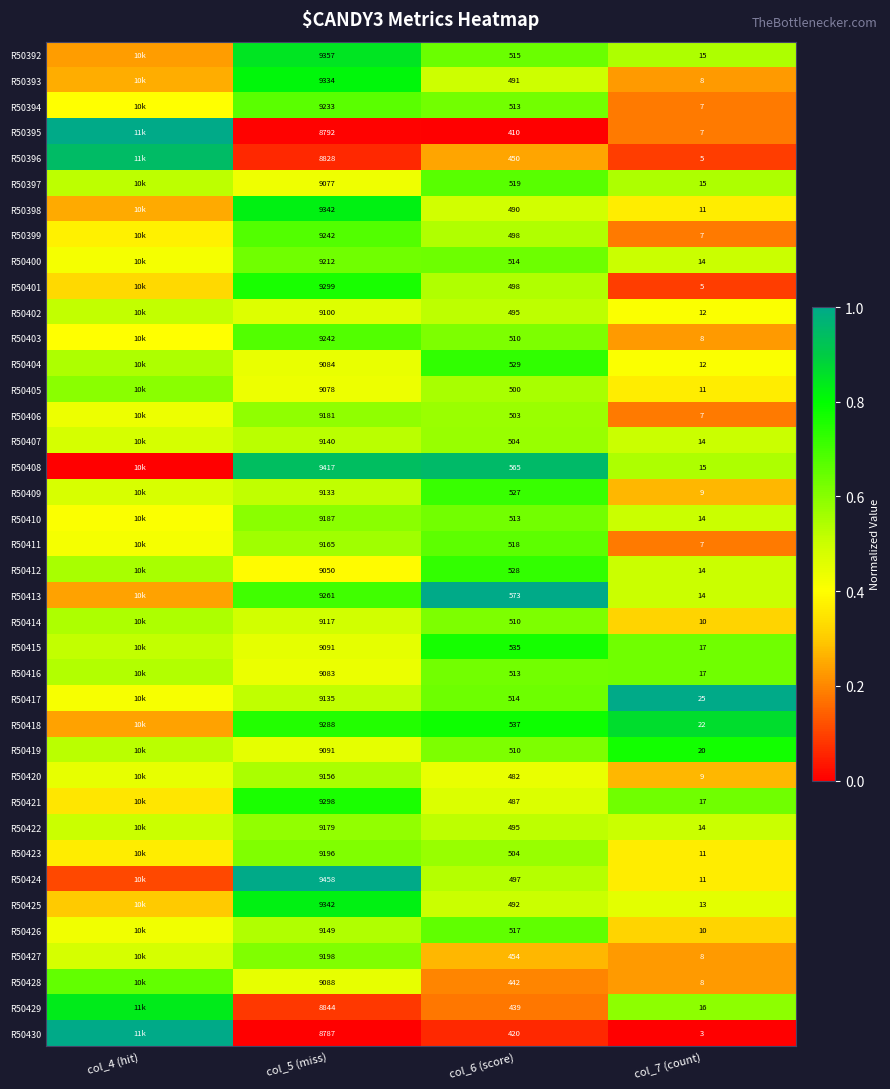

Is the value of R50402 at col_7 (count) greater than the value of R50413 at col_5 (miss)?

No